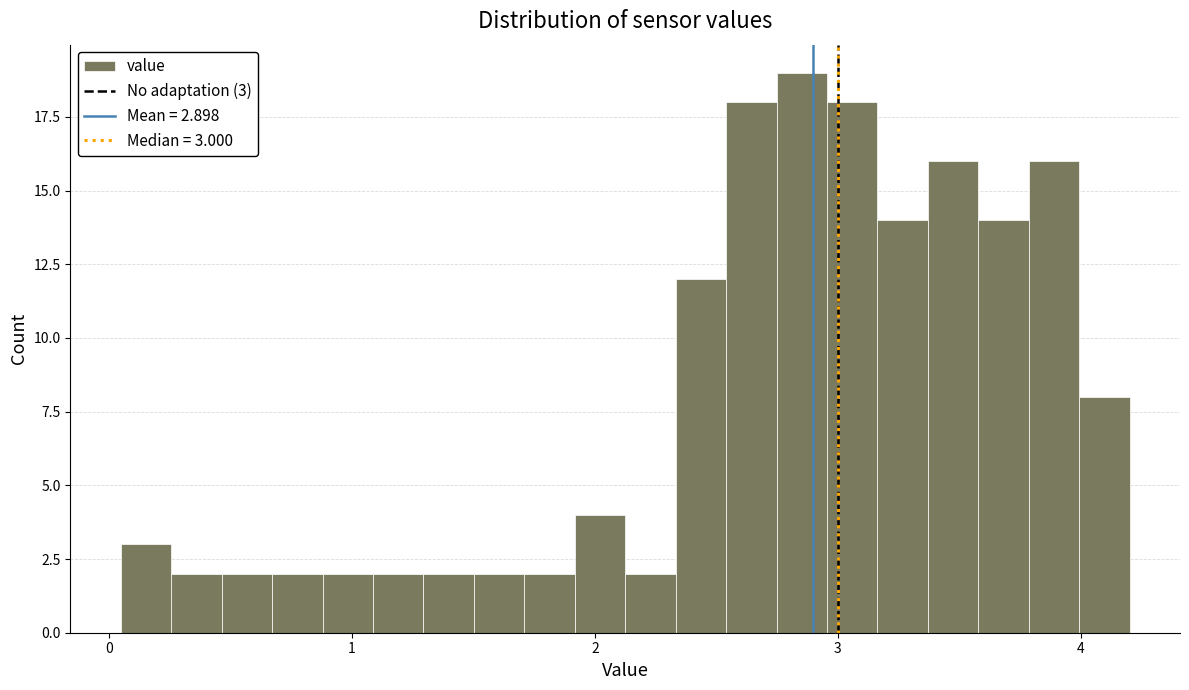

Read against the x-axis, roughly where is the centre of the tallest bar?

2.9